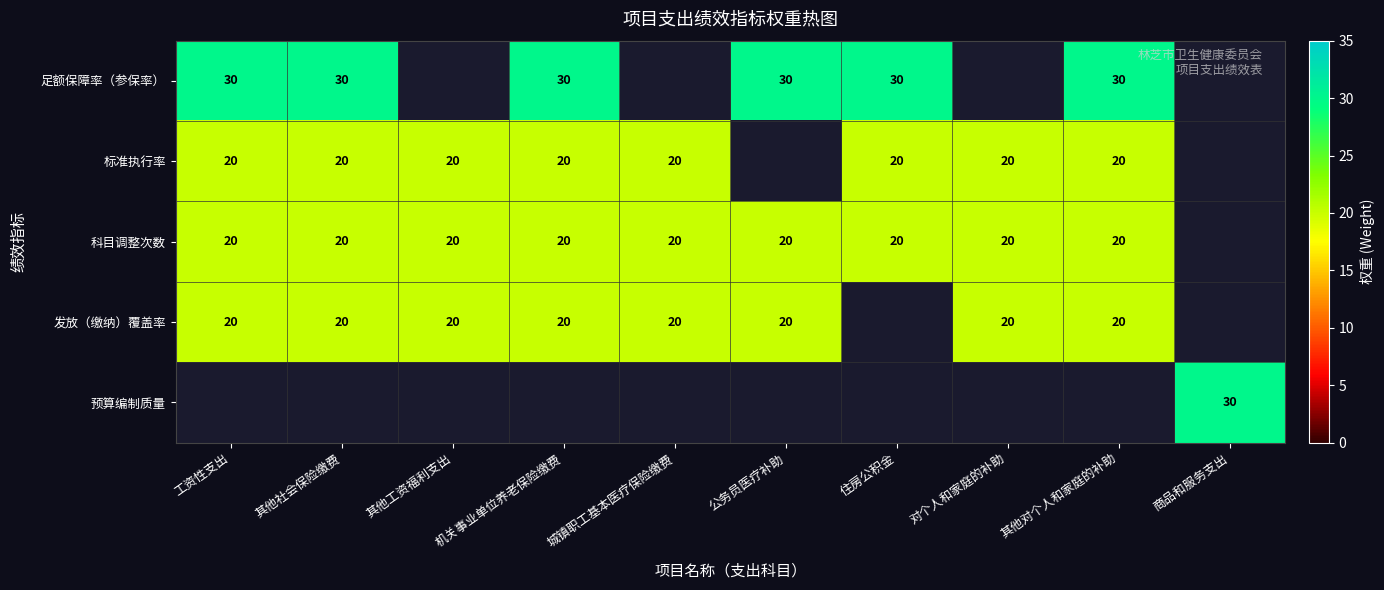

The value of 科目调整次数 at 公务员医疗补助 is 10. True or false?

False